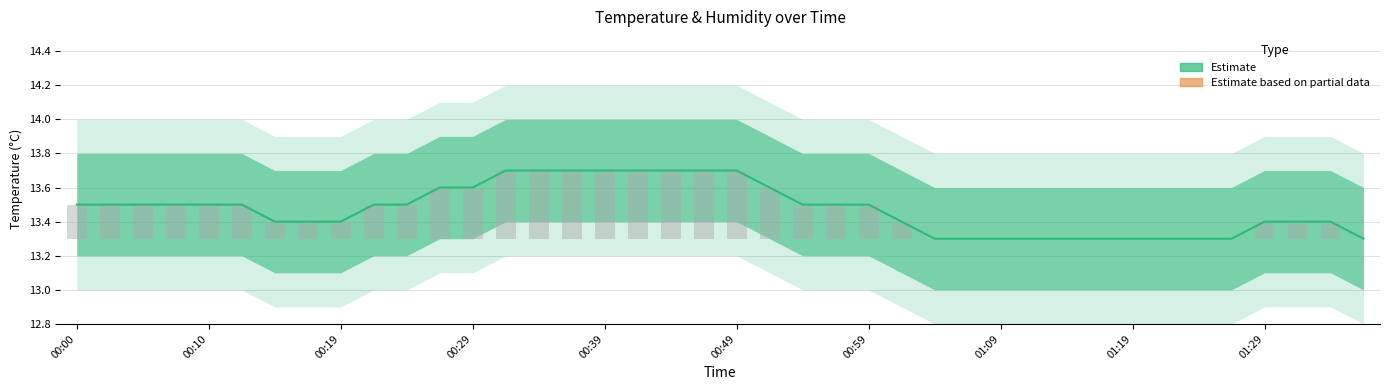

What is the minimum value shown in the chart?

13.3